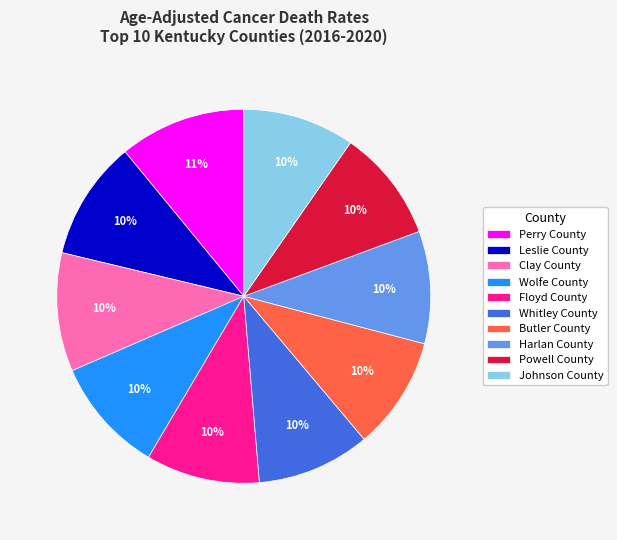

Is the sum of Wolfe County and Powell County greater than half?

No